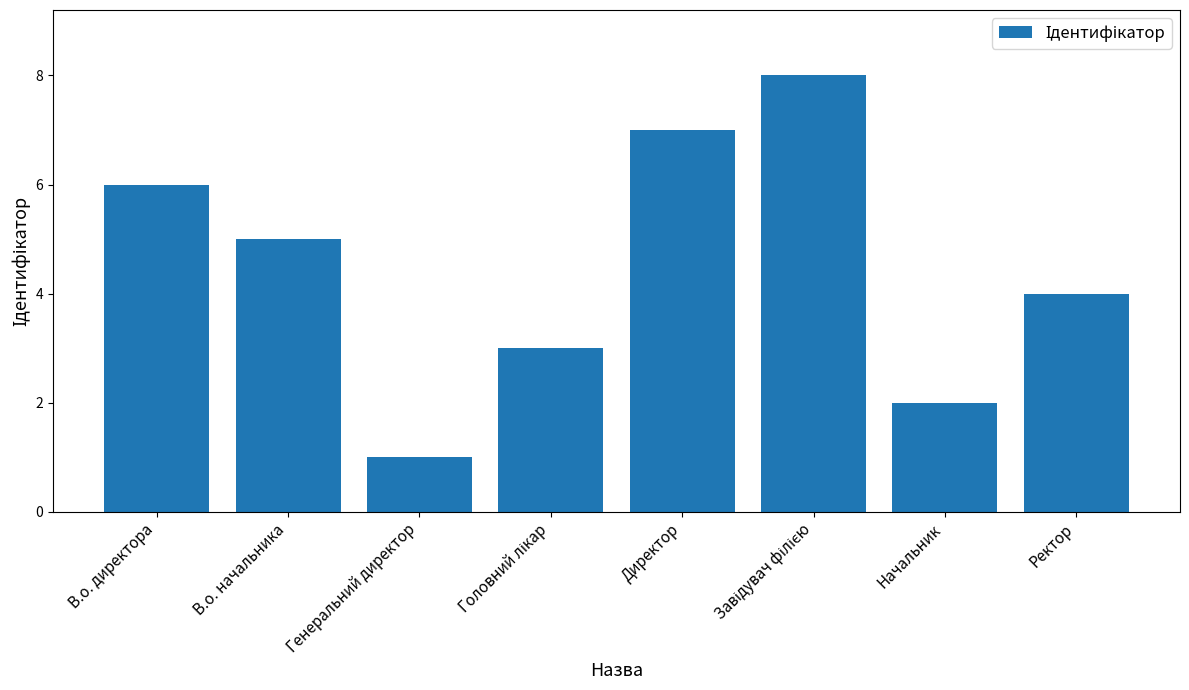

What value does the data have at Ректор?

4